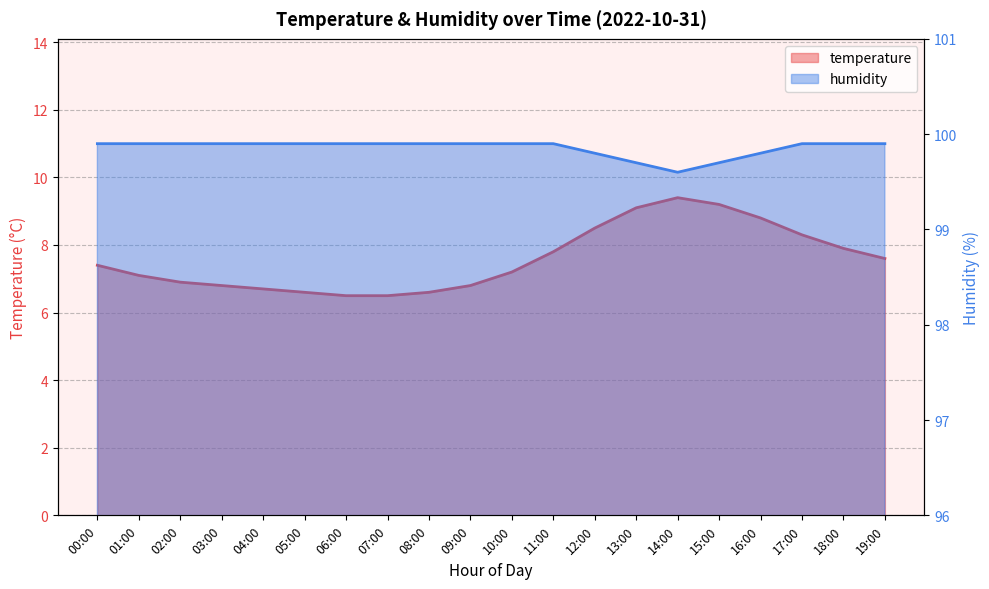

How many data points in temperature are less than 7?

8